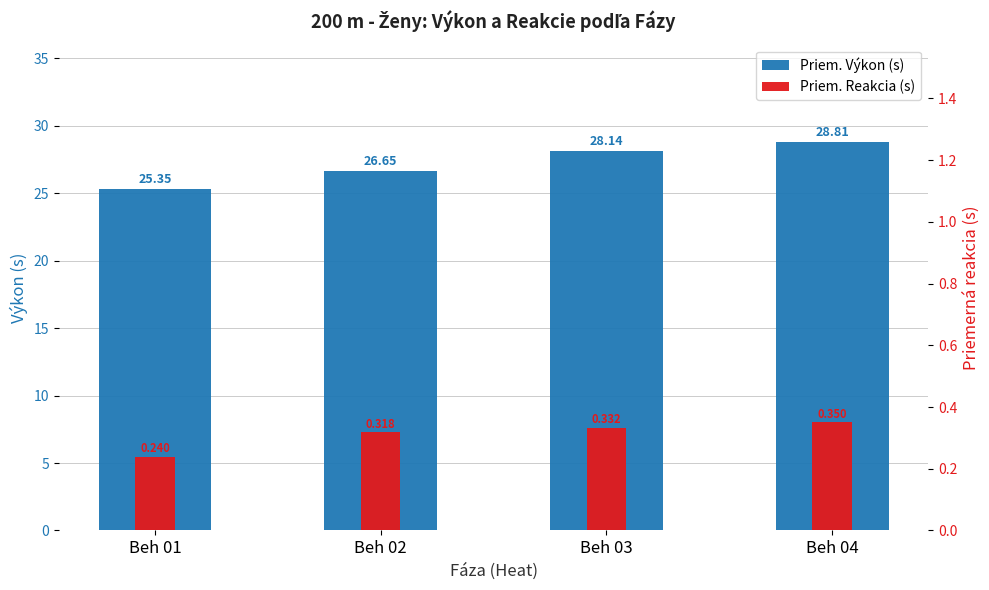

Reading left to right, what are all the values shown in this chart?

Priem. Výkon (s): 25.3	26.7	28.1	28.8
Priem. Reakcia (s): 0.2	0.3	0.3	0.3